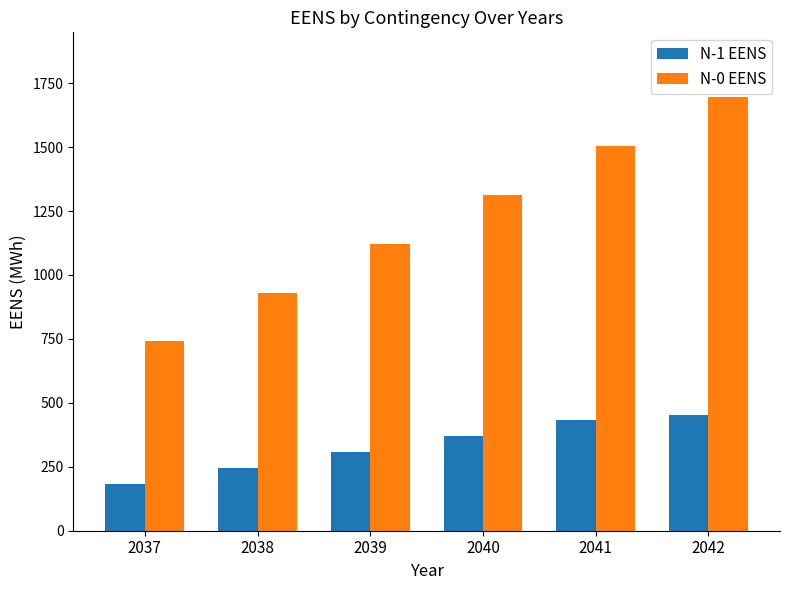

Is it true that N-1 EENS equals 181.9 at 2037?

True